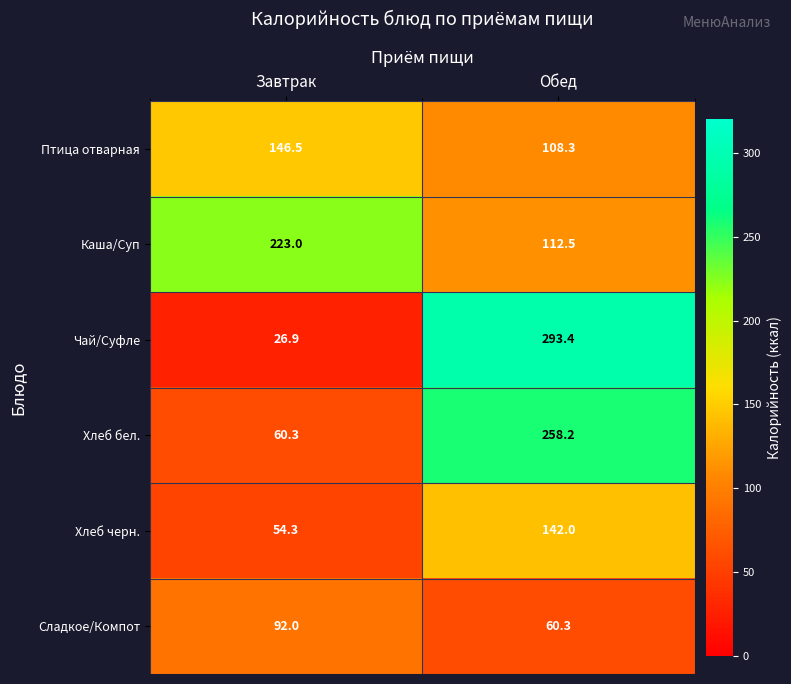

At which category does the chart reach its minimum across all series?

Завтрак